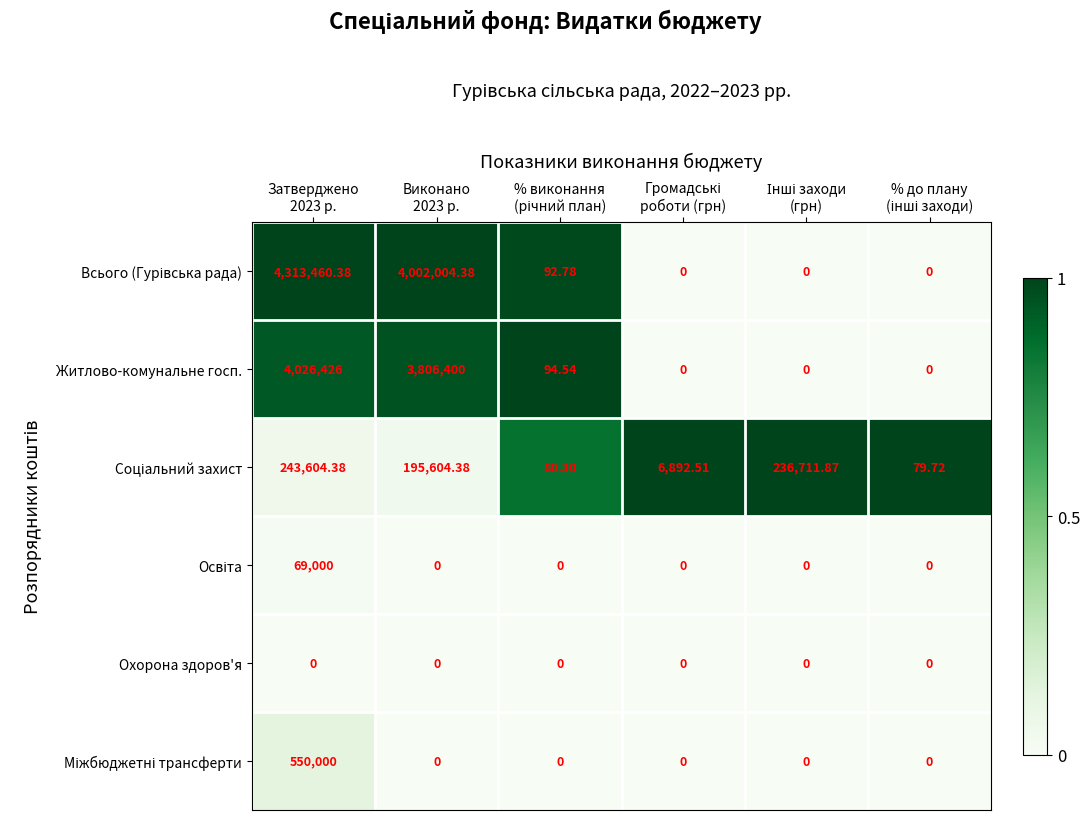

How many data points in Житлово-комунальне госп. are less than 94?

3